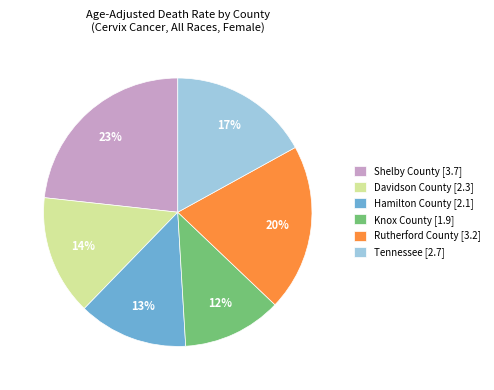

Between Rutherford County and Hamilton County, which is larger?

Rutherford County